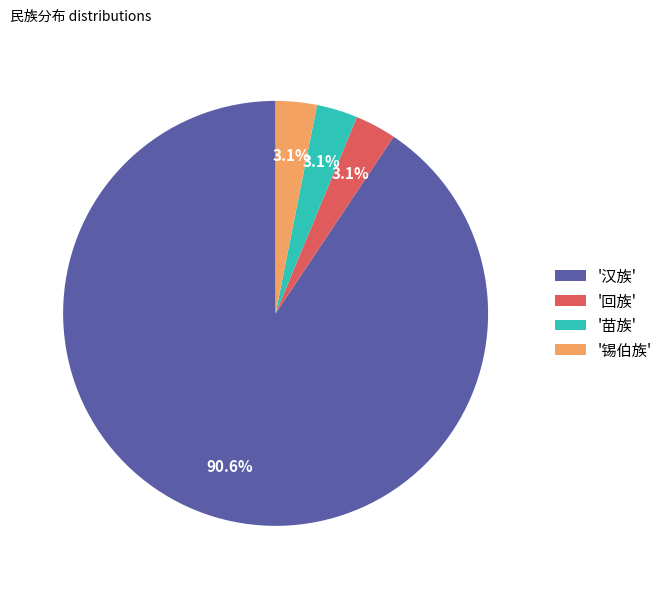

What is the ratio of the value at '锡伯族' to the value at '苗族'?

1.0